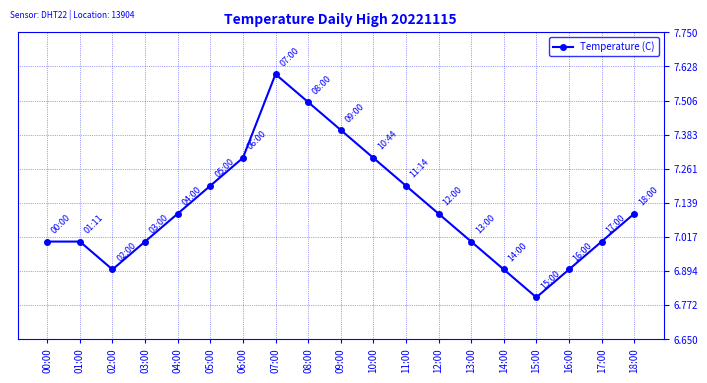

What position from the right is 04:00?

15